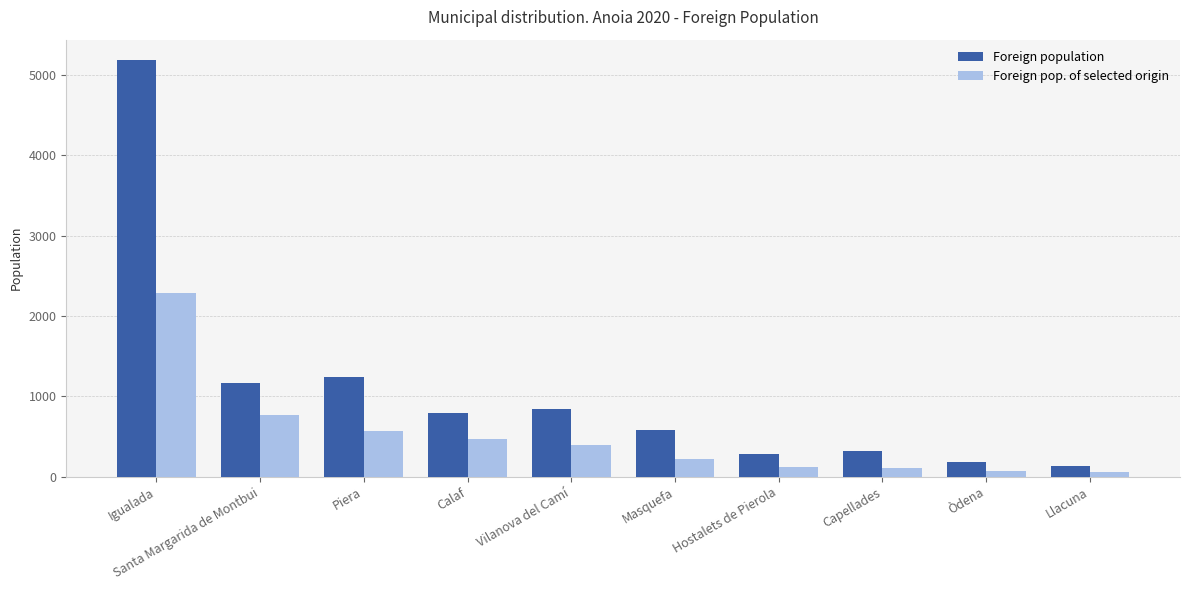

How many bars are there in total?

20